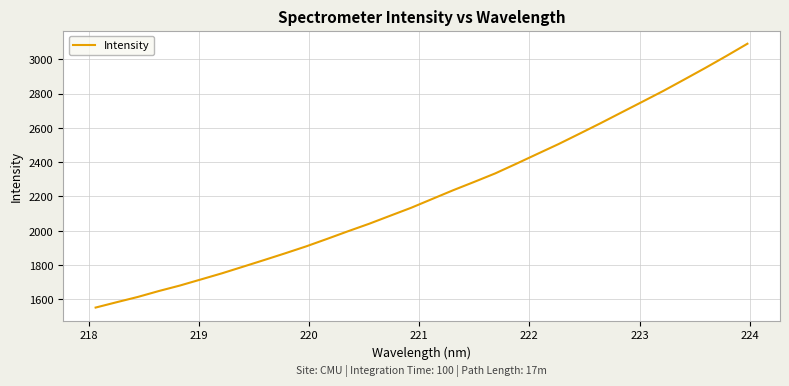

What is the maximum value shown in the chart?

3090.9